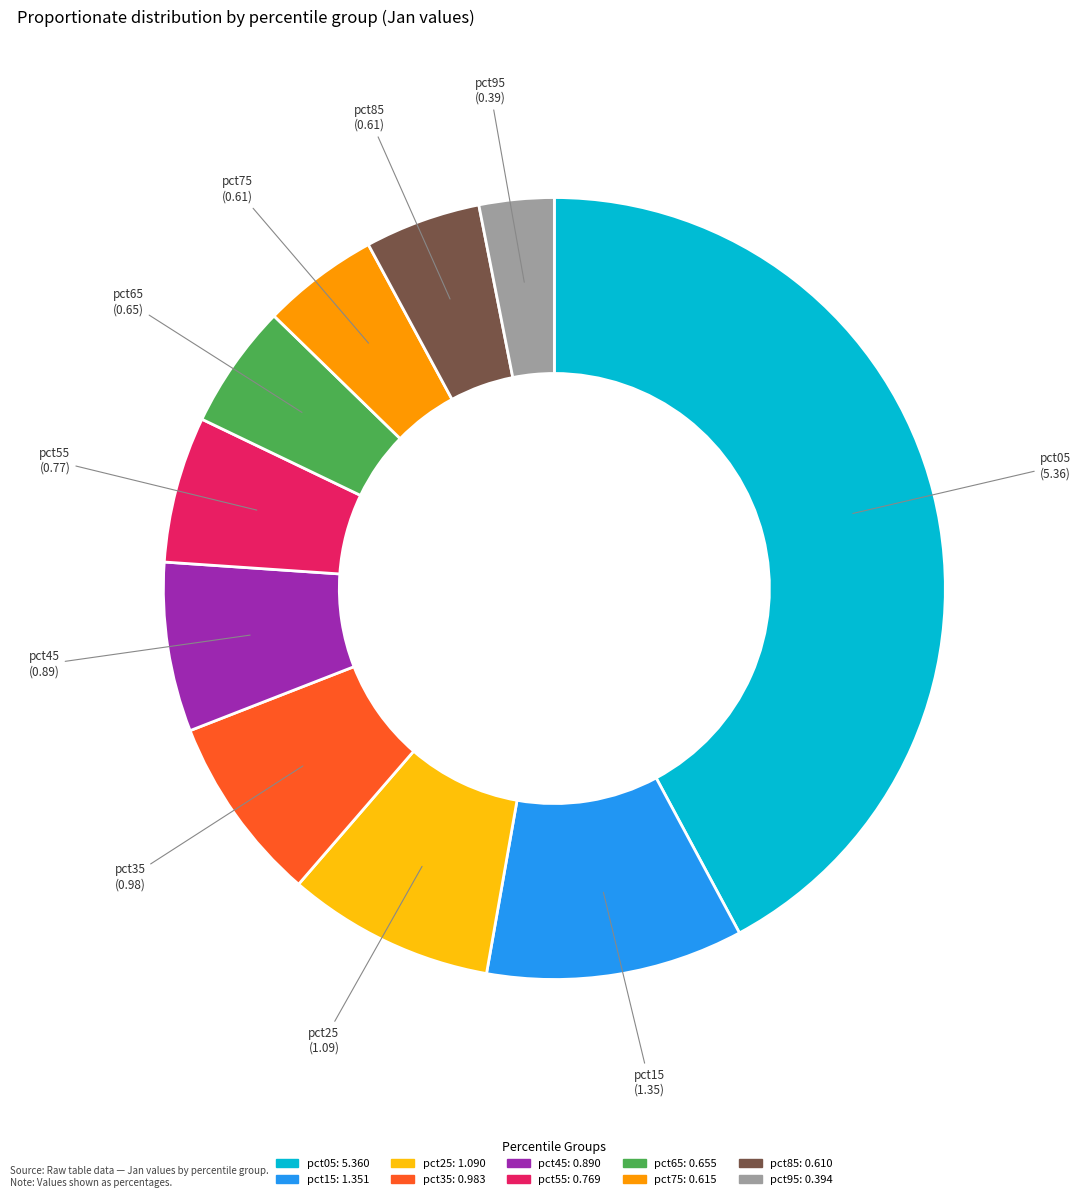

Count the number of slices in the pie.

10